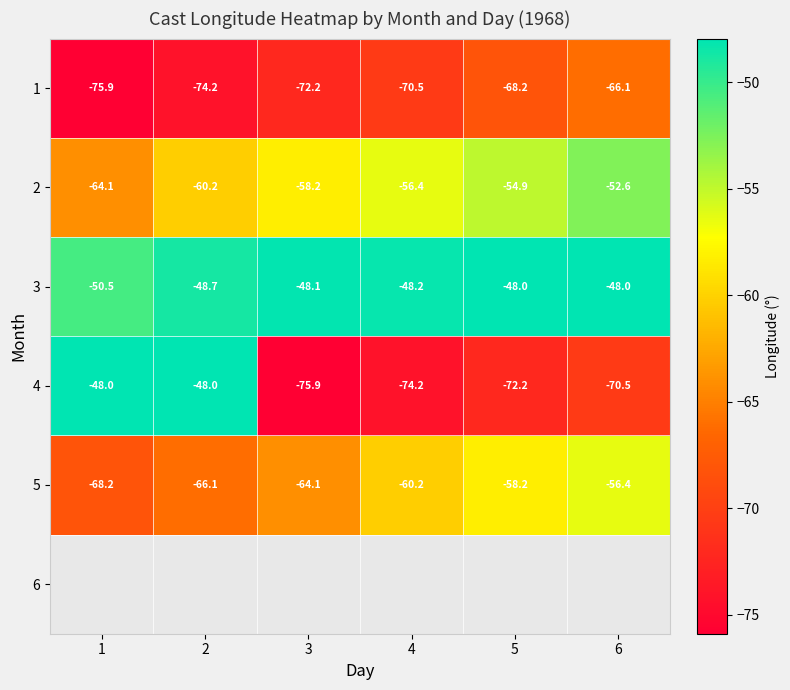

At 6, list the series in order from smallest to largest.

4, 1, 5, 2, 3